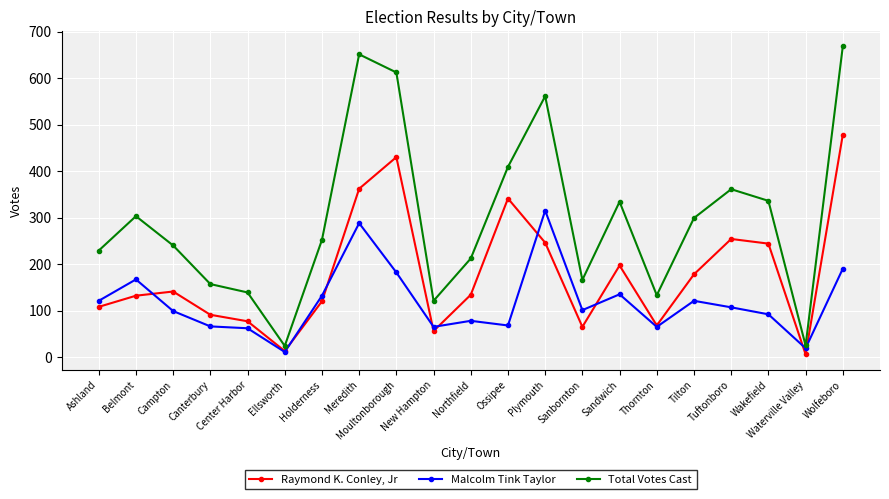

List the series in order of their overall mean, highest first.

Total Votes Cast, Raymond K. Conley, Jr, Malcolm Tink Taylor